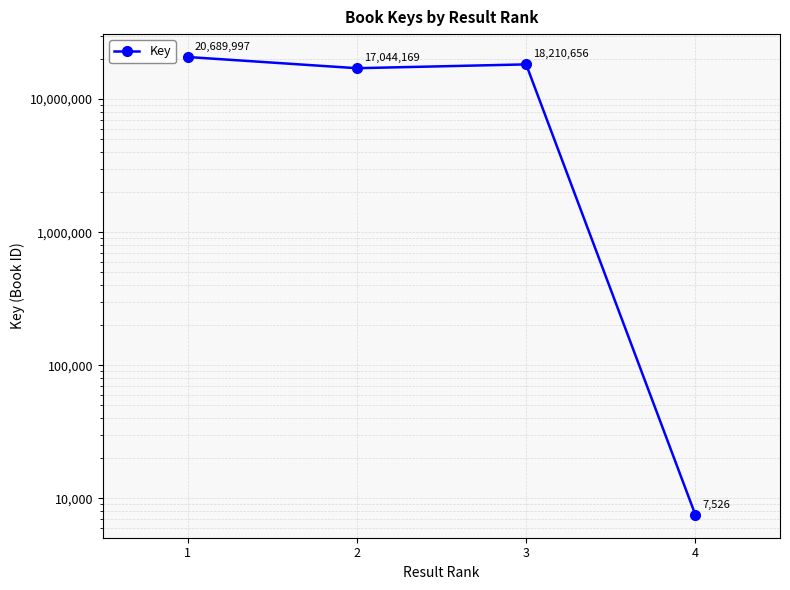

True or false: there are more than 1 points higher than both neighbors.

False